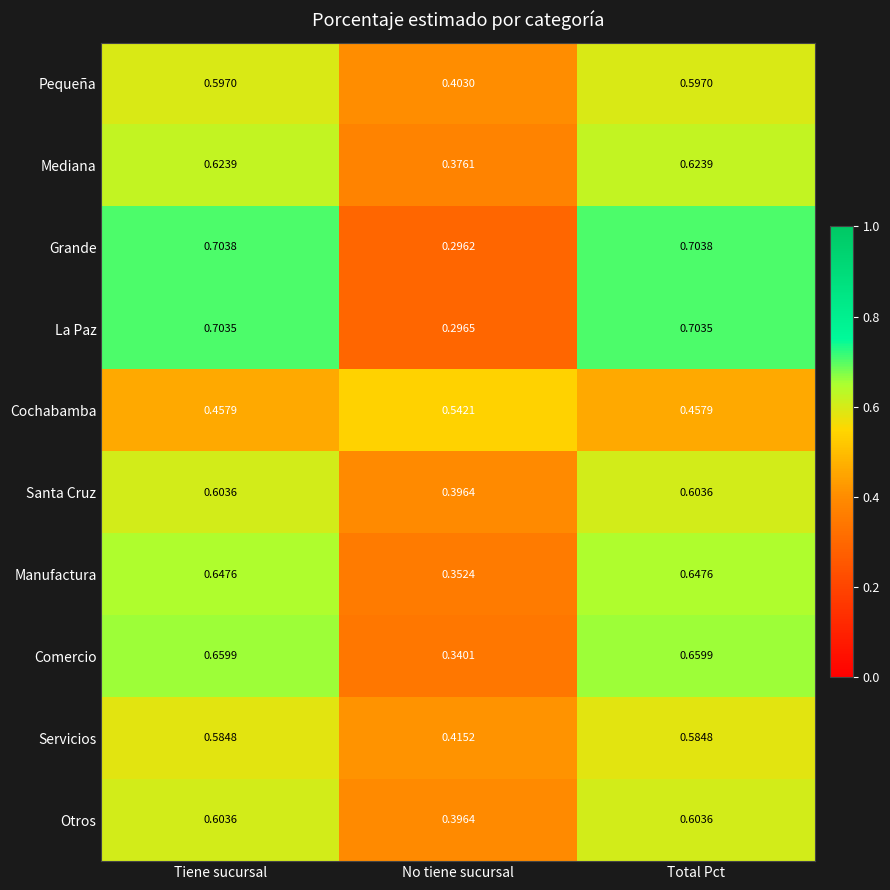

Which series has the largest range (max minus min)?

Grande